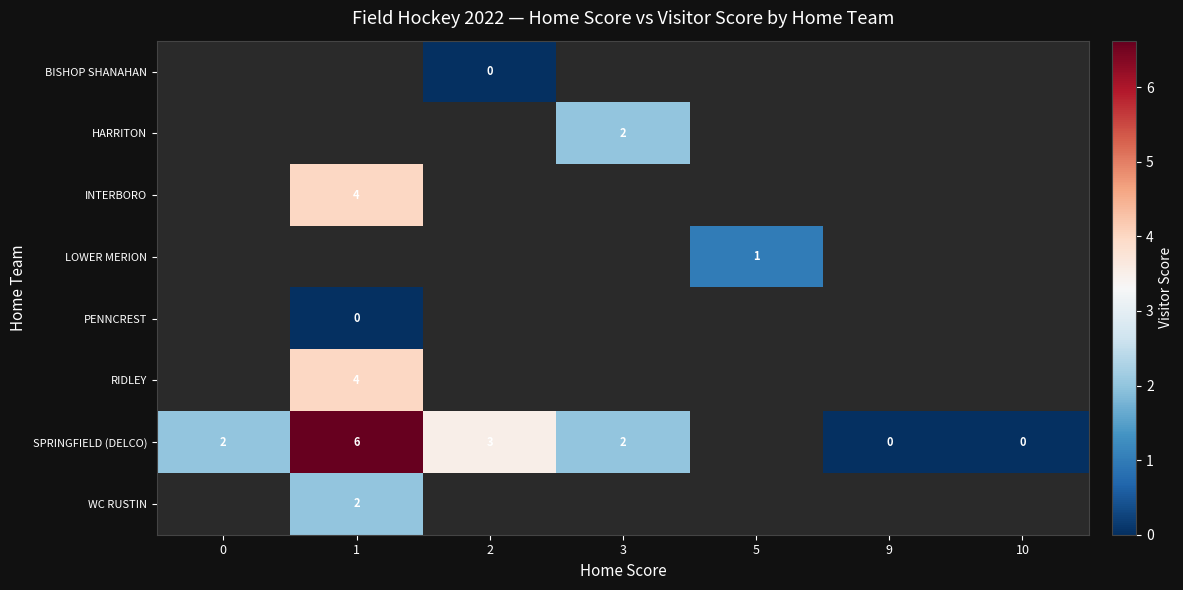

Between 10 and 2, which is larger?

2